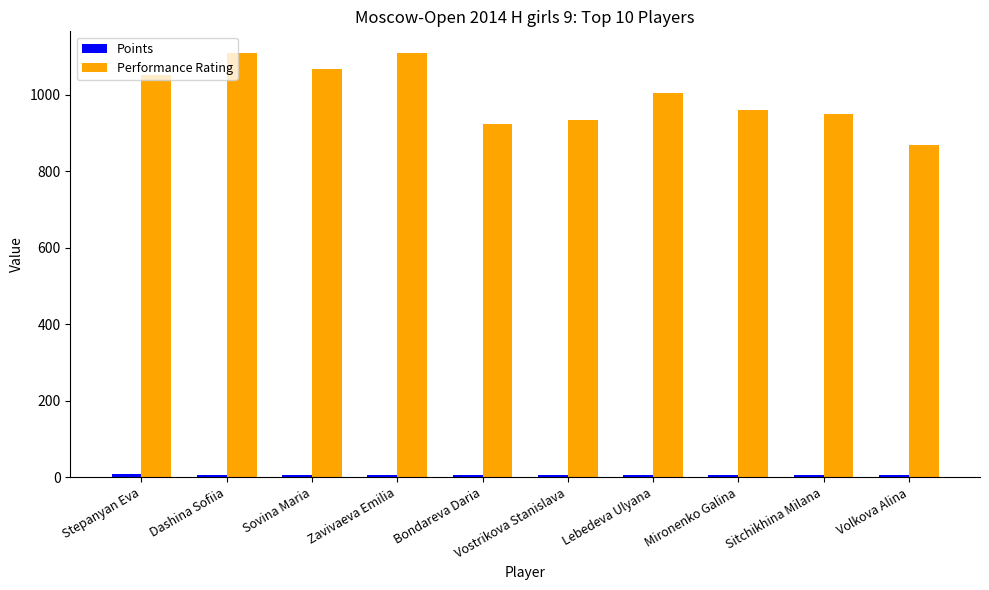

Which series has the largest total across all categories?

Performance Rating